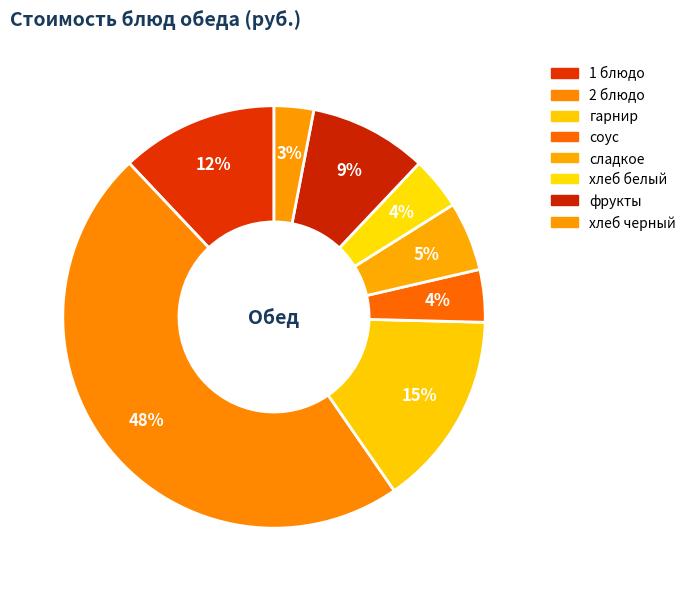

What percentage is the 2 блюдо slice, to the nearest percent?

48%